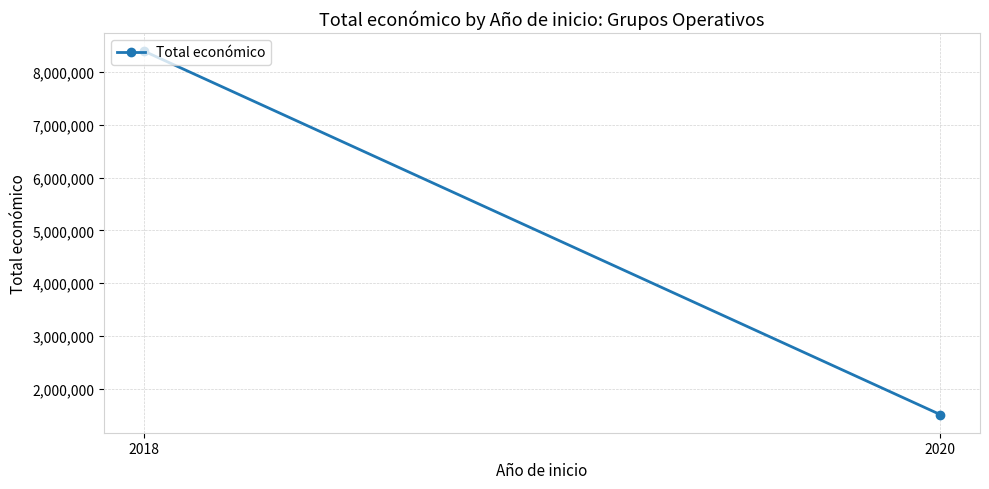

The value at 2018 is 11588204. True or false?

False